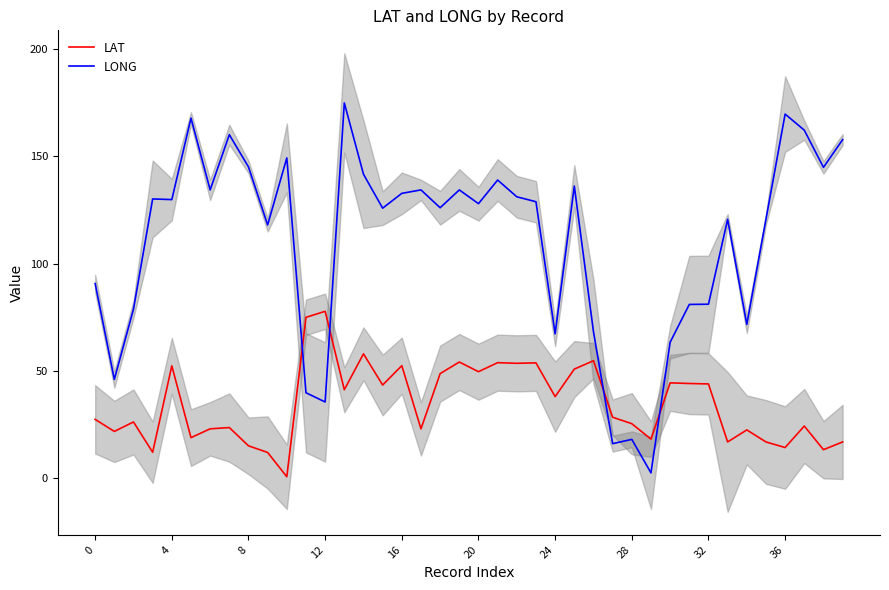

True or false: LAT and LONG intersect in this chart.

True